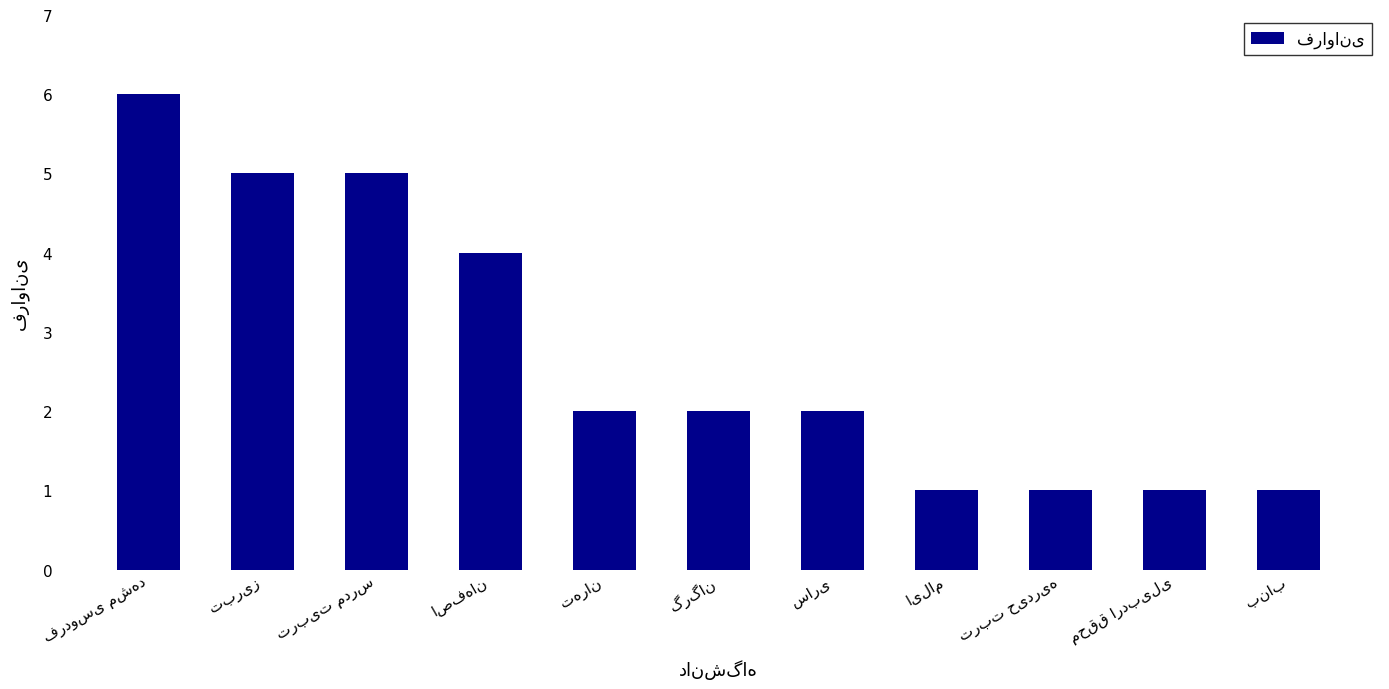

What is the minimum value shown in the chart?

1